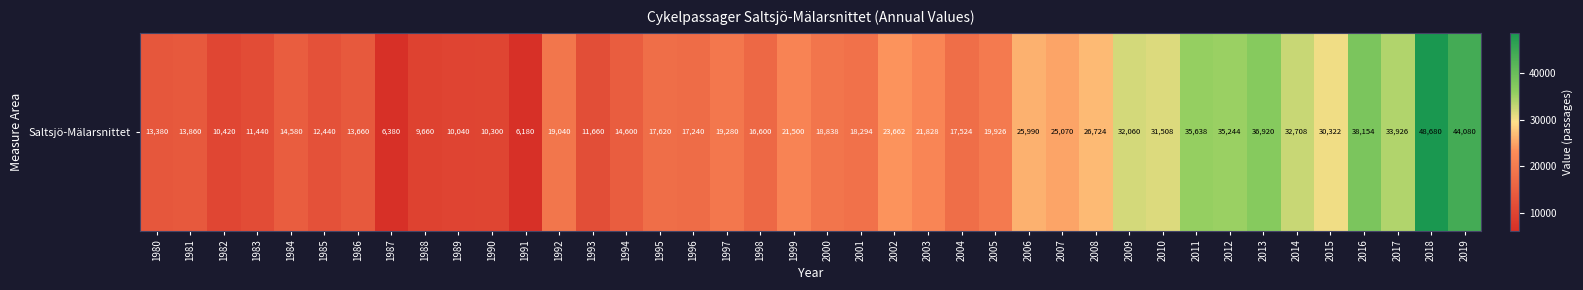

Is it true that the value at 2012 is 56489?

False